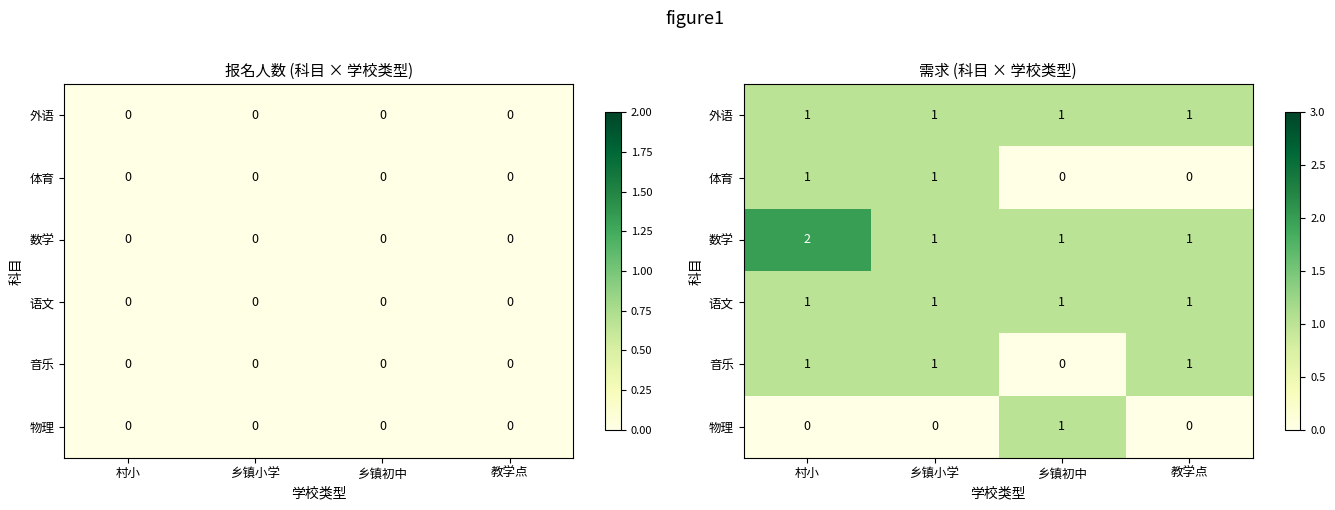

Where is 音乐 nearest to the value 0?

乡镇初中